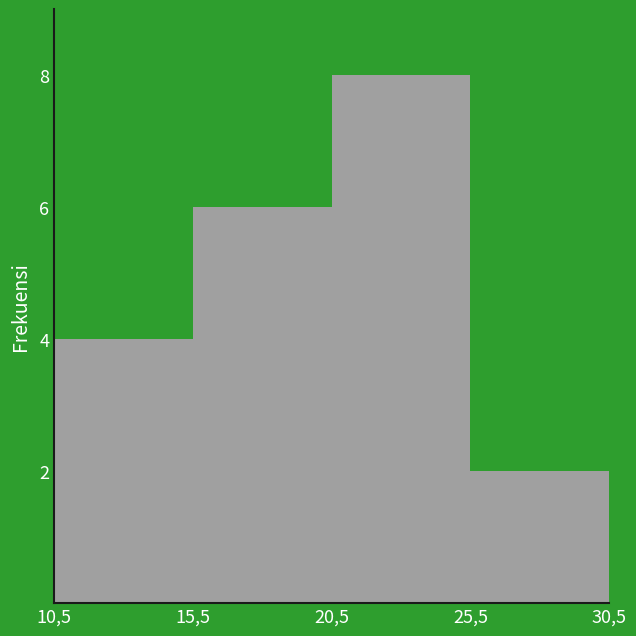

Reading left to right, list all the values displayed in this chart.

10,5=4	15,5=6	20,5=8	25,5=2